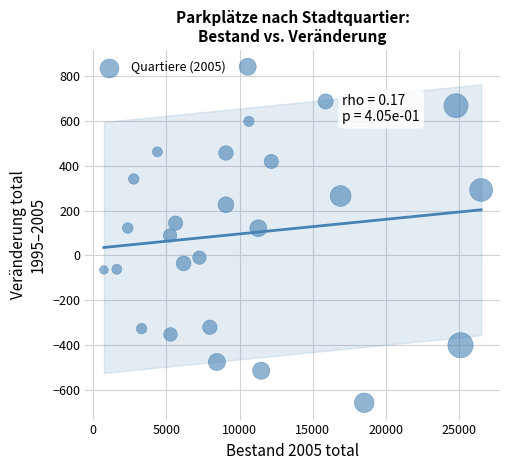

What is the range of Y values (max minus min)?

1500